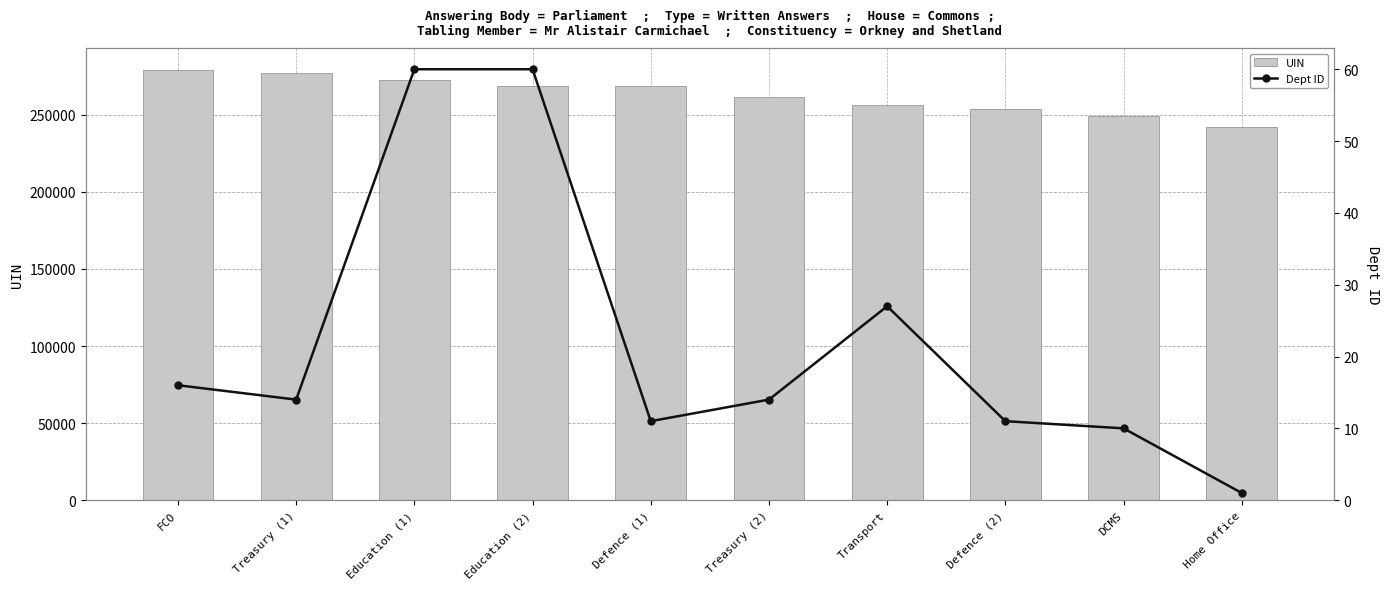

Rank the series by their average value, from highest to lowest.

UIN, Dept ID